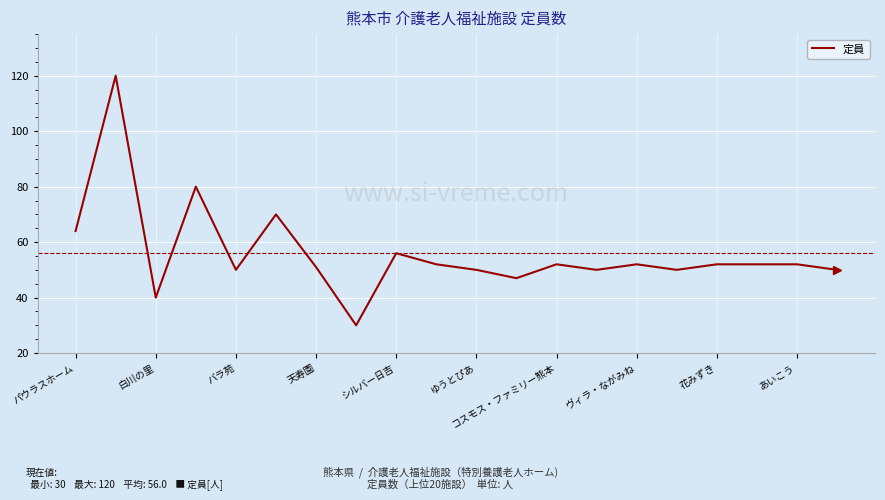

How many categories are shown in the chart?

20